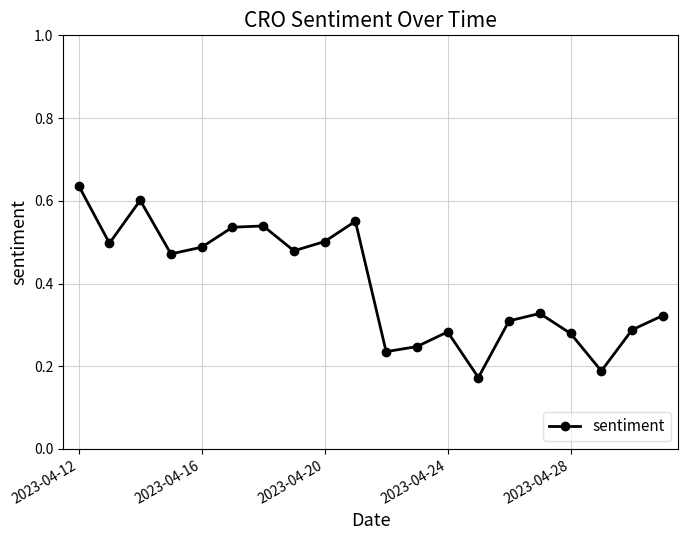

What is the sum of all values?

8.0